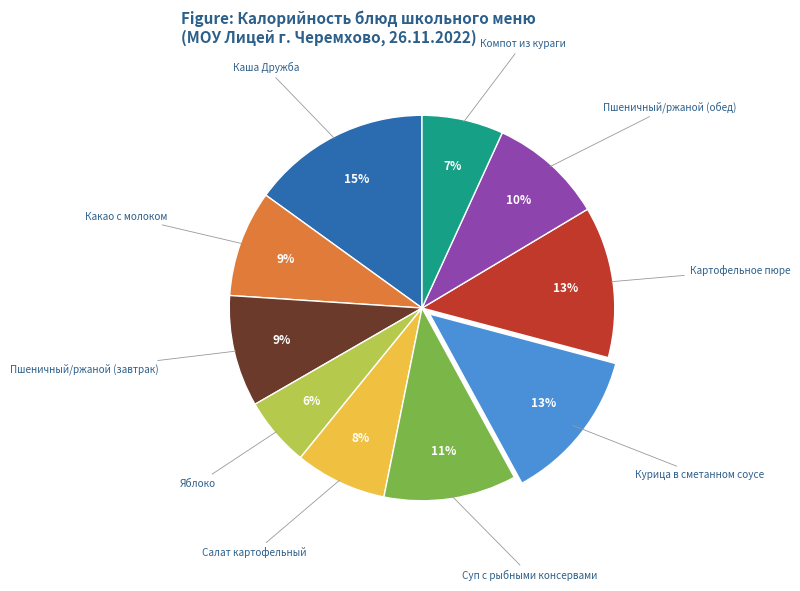

Count the number of slices in the pie.

10